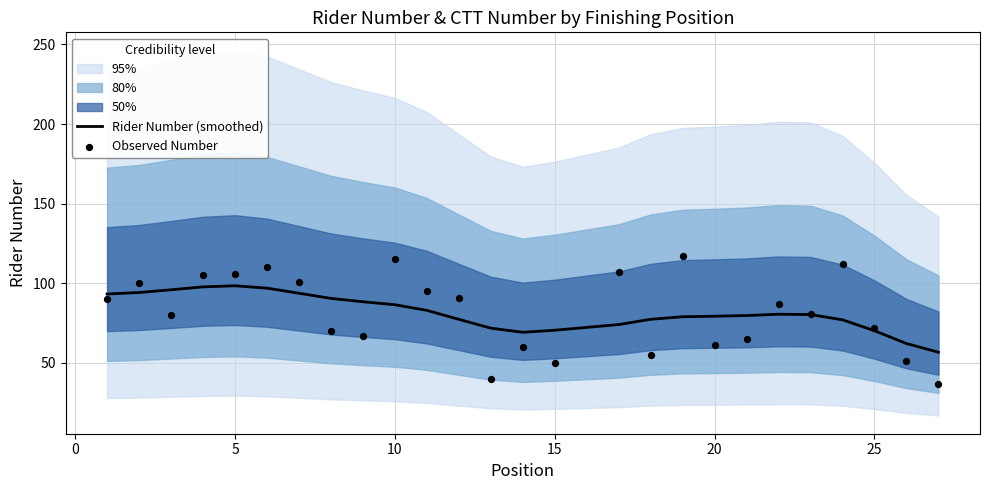

What are all the series names shown in the legend?

Rider Number (smoothed), Observed Number